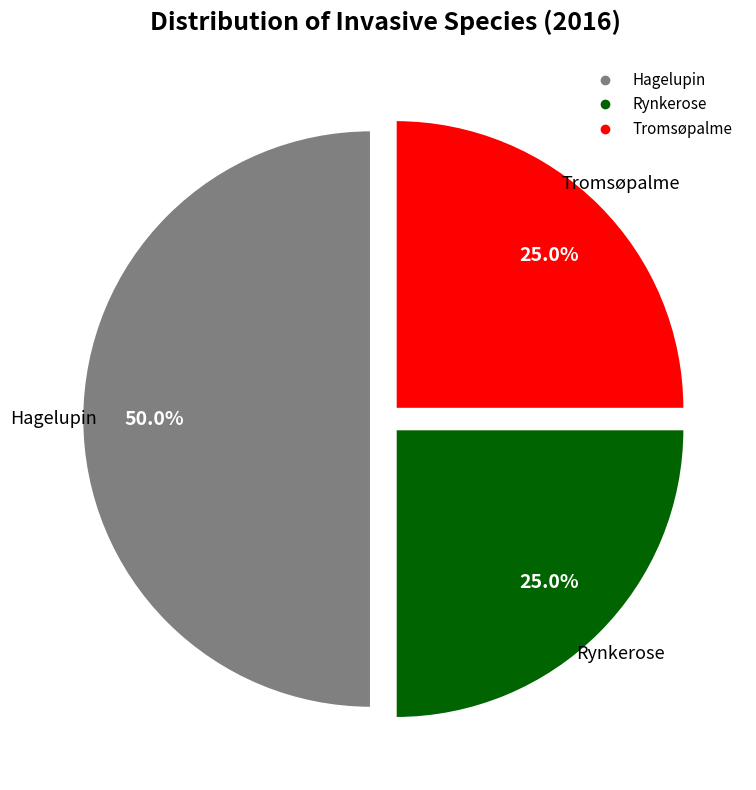

What is the ratio of the value at Tromsøpalme to the value at Hagelupin?

0.5